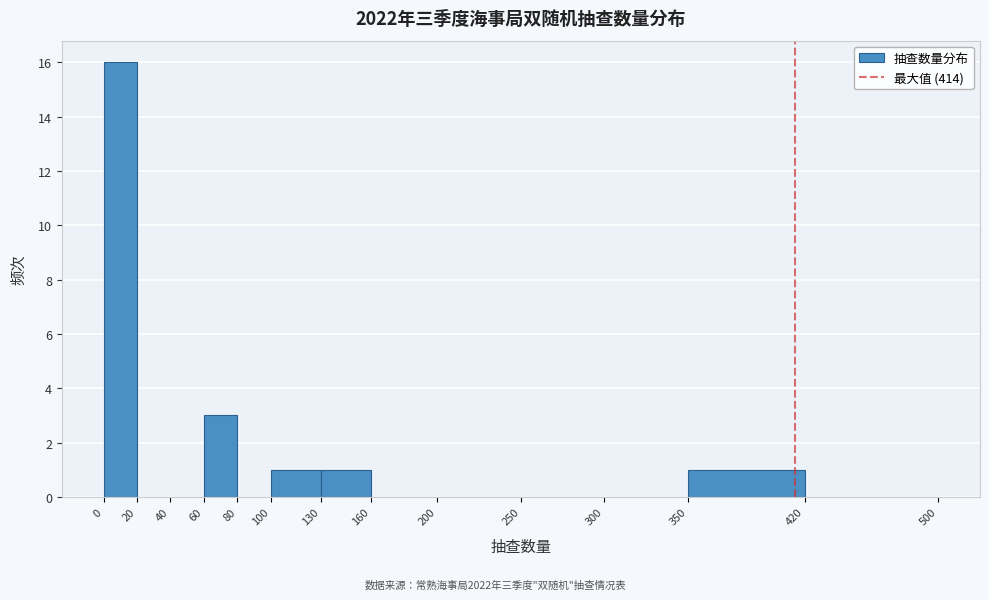

Reading left to right, transcribe this chart: for each bar, give the range it covers on the x-axis and its height. The values are not printed on the chart, so give them approximately, as read against the axis.

0 to 20: 16
20 to 40: 0
40 to 60: 0
60 to 80: 3
80 to 100: 0
100 to 130: 1
130 to 160: 1
160 to 200: 0
200 to 250: 0
250 to 300: 0
300 to 350: 0
350 to 420: 1
420 to 500: 0